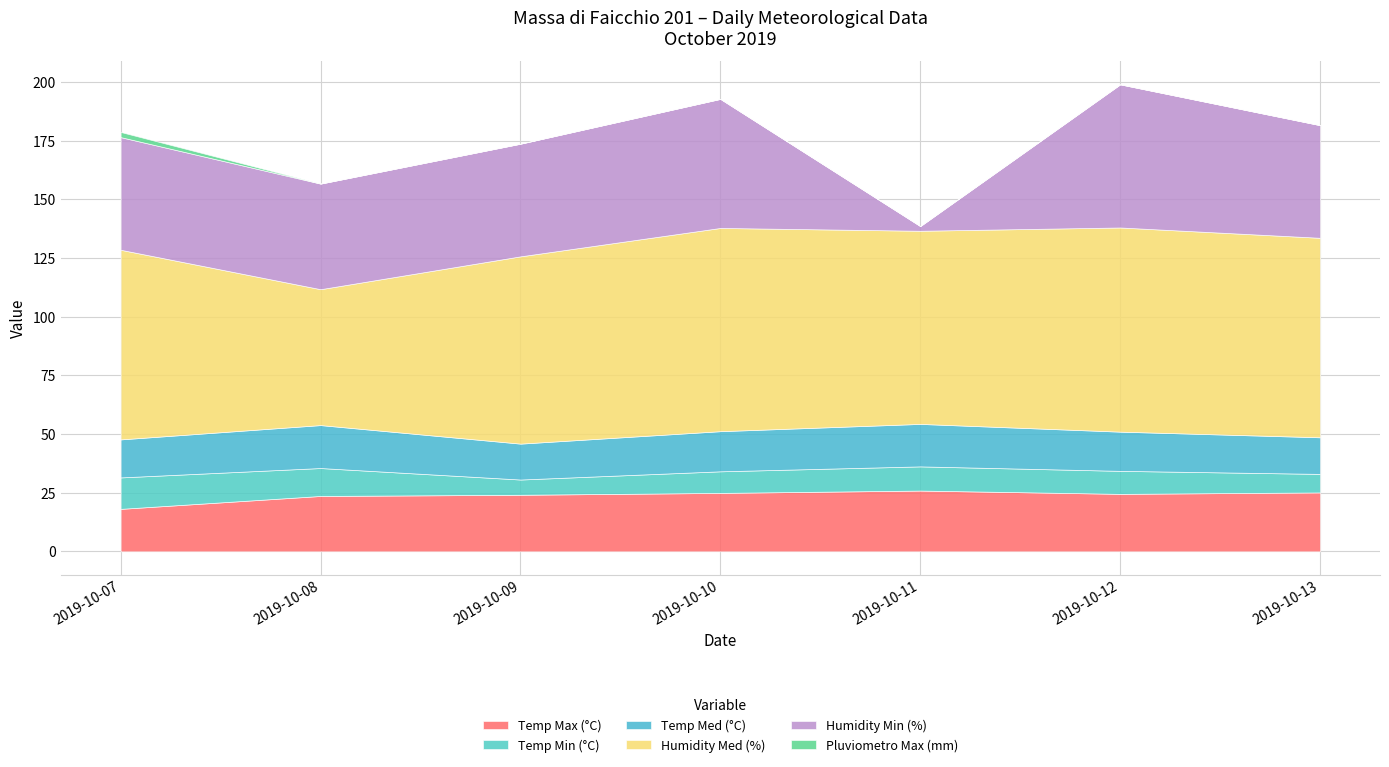

Reading right to left, extract all data points from this chart.

Temp Max (°C): 2019-10-13=25.1	2019-10-12=24.5	2019-10-11=25.9	2019-10-10=24.9	2019-10-09=24.1	2019-10-08=23.6	2019-10-07=18.1
Temp Min (°C): 2019-10-13=7.9	2019-10-12=9.8	2019-10-11=10.3	2019-10-10=9.2	2019-10-09=6.5	2019-10-08=11.9	2019-10-07=13.4
Temp Med (°C): 2019-10-13=15.6	2019-10-12=16.7	2019-10-11=18.1	2019-10-10=17.1	2019-10-09=15.3	2019-10-08=18.3	2019-10-07=16.2
Humidity Med (%): 2019-10-13=85.0	2019-10-12=87.0	2019-10-11=82.3	2019-10-10=86.6	2019-10-09=79.8	2019-10-08=57.9	2019-10-07=80.8
Humidity Min (%): 2019-10-13=48.0	2019-10-12=61.0	2019-10-11=2.0	2019-10-10=55.0	2019-10-09=48.0	2019-10-08=45.0	2019-10-07=48.0
Pluviometro Max (mm): 2019-10-13=0.0	2019-10-12=0.0	2019-10-11=0.0	2019-10-10=0.0	2019-10-09=0.0	2019-10-08=0.0	2019-10-07=2.2